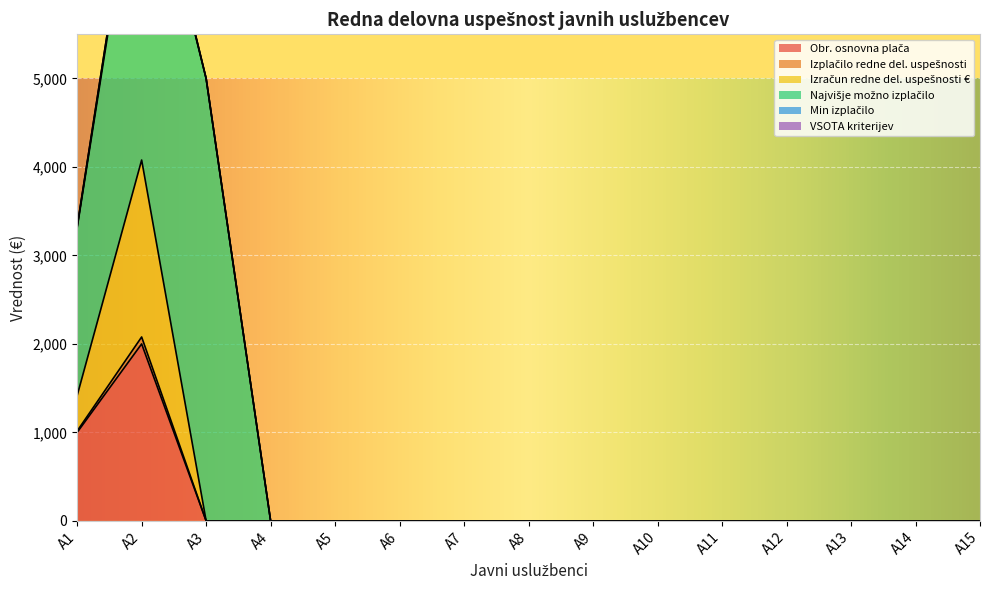

Reading left to right, extract all data points from this chart.

Obr. osnovna plača: 1000.0	2000.0	0.0	0.0	0.0	0.0	0.0	0.0	0.0	0.0	0.0	0.0	0.0	0.0	0.0
Izplačilo redne del. uspešnosti: 15.7	78.3	0.0	0.0	0.0	0.0	0.0	0.0	0.0	0.0	0.0	0.0	0.0	0.0	0.0
Izračun redne del. uspešnosti €: 400.0	2000.0	0.0	0.0	0.0	0.0	0.0	0.0	0.0	0.0	0.0	0.0	0.0	0.0	0.0
Najvišje možno izplačilo: 1894.6	3836.5	5000.0	0.0	0.0	0.0	0.0	0.0	0.0	0.0	0.0	0.0	0.0	0.0	0.0
Min izplačilo: 15.7	78.3	0.0	0.0	0.0	0.0	0.0	0.0	0.0	0.0	0.0	0.0	0.0	0.0	0.0
VSOTA kriterijev: 1.0	5.0	0.0	0.0	0.0	0.0	0.0	0.0	0.0	0.0	0.0	0.0	0.0	0.0	0.0